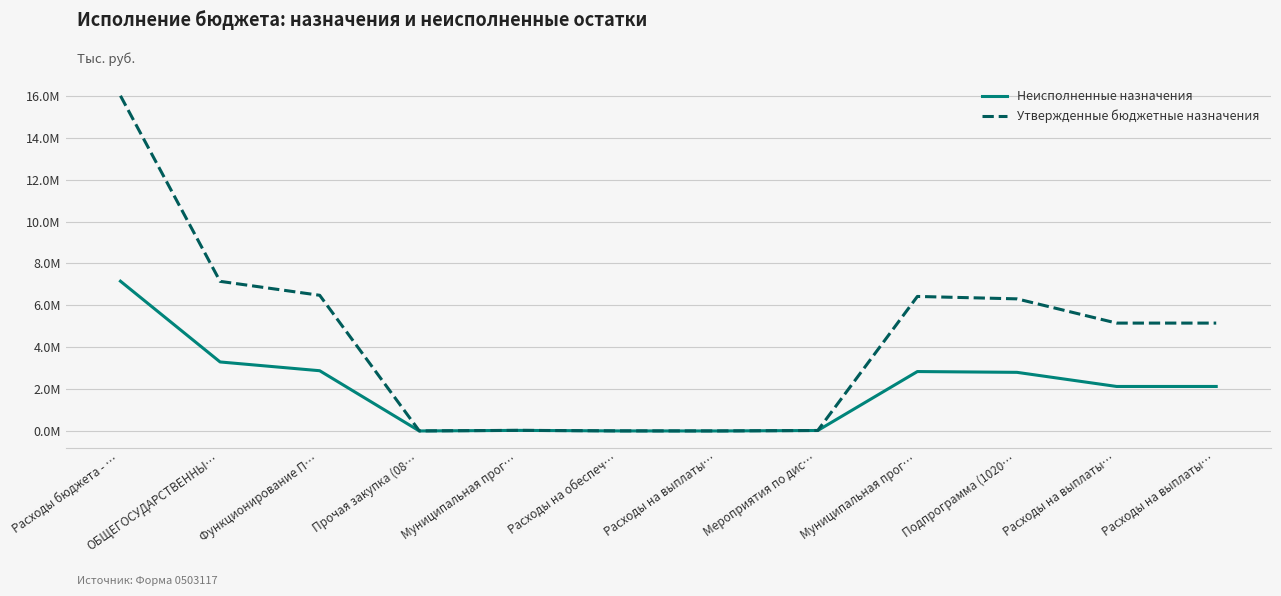

Which series has the largest range (max minus min)?

Утвержденные бюджетные назначения